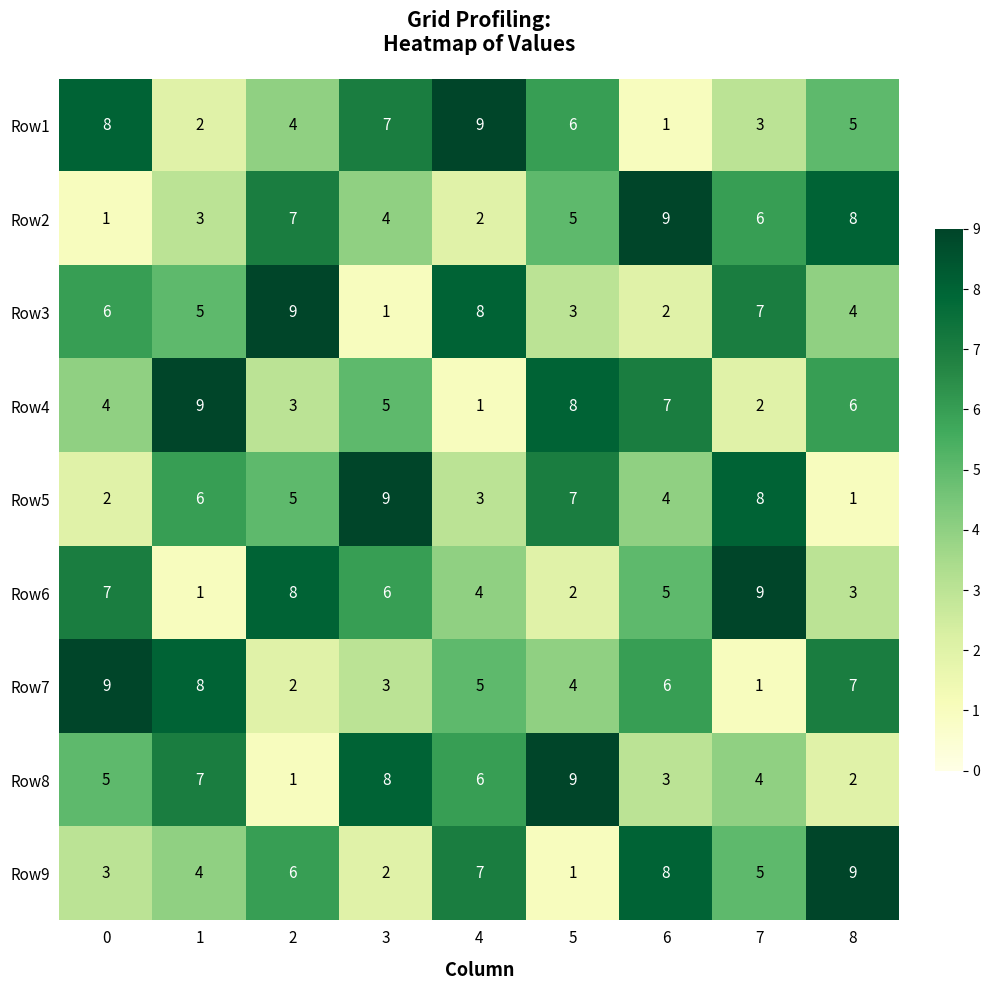

What is the sum of the Row2 values at 0 and 7?

7